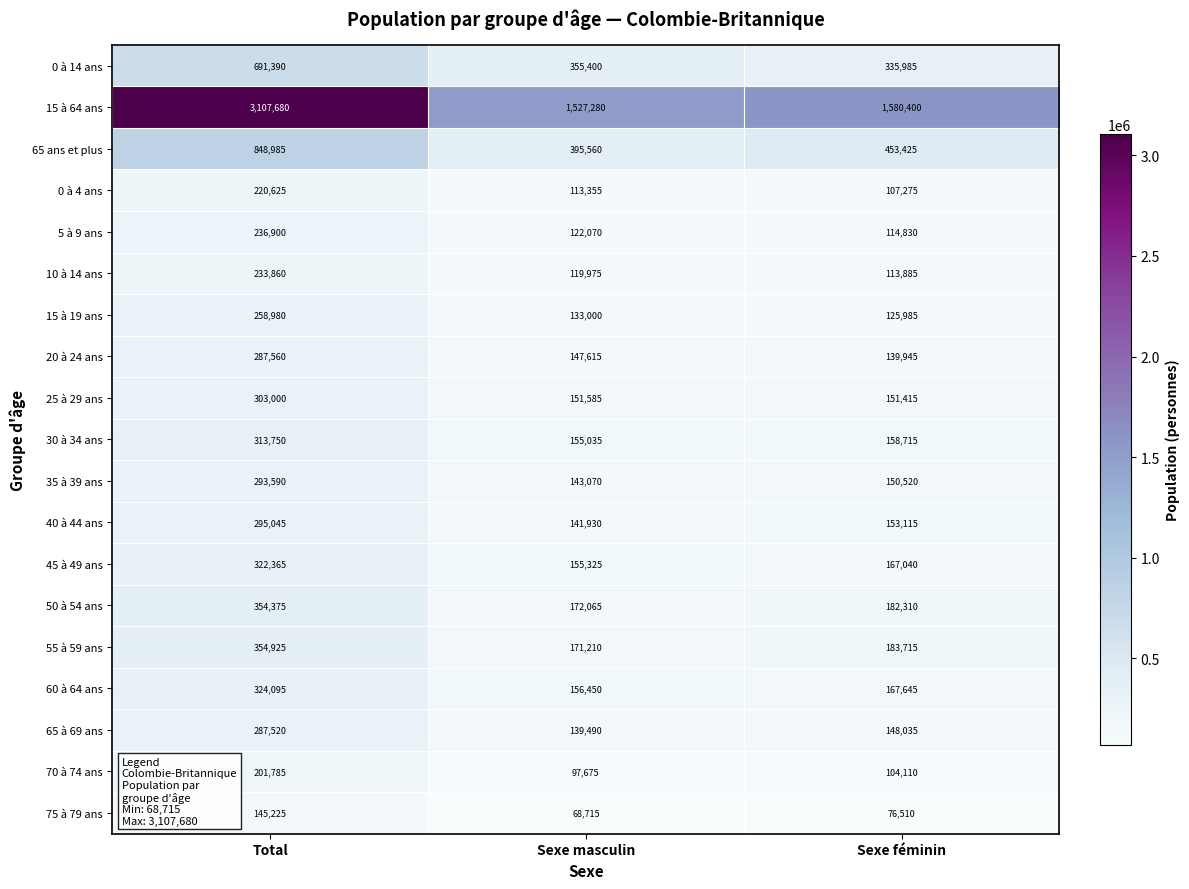

At how many categories does at least one series exceed 1982510?

1